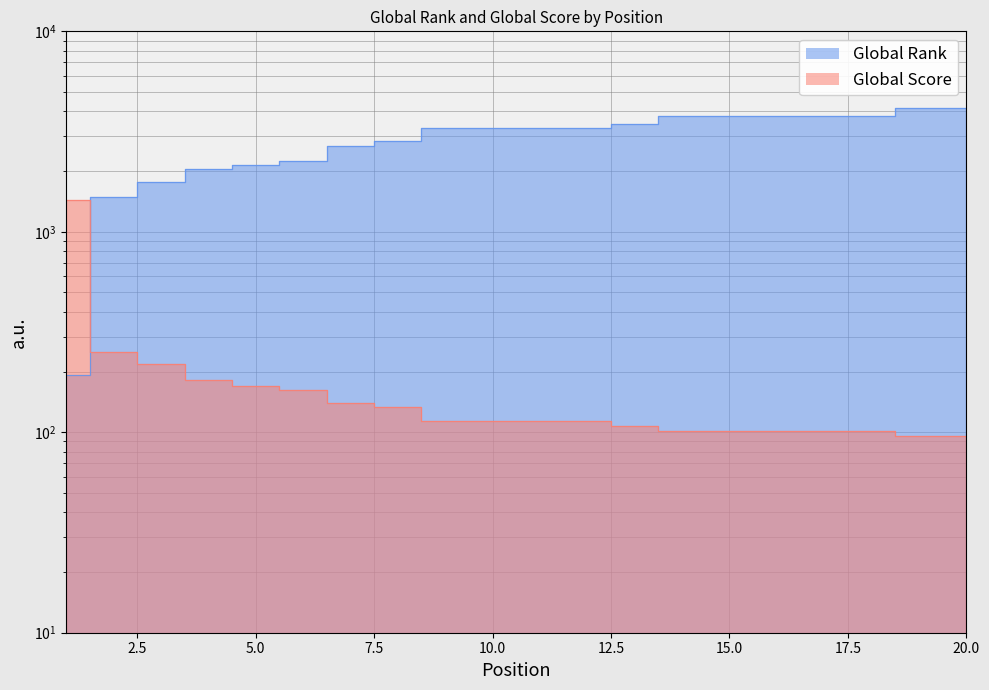

How many values in the Global Score series exceed 114?

8